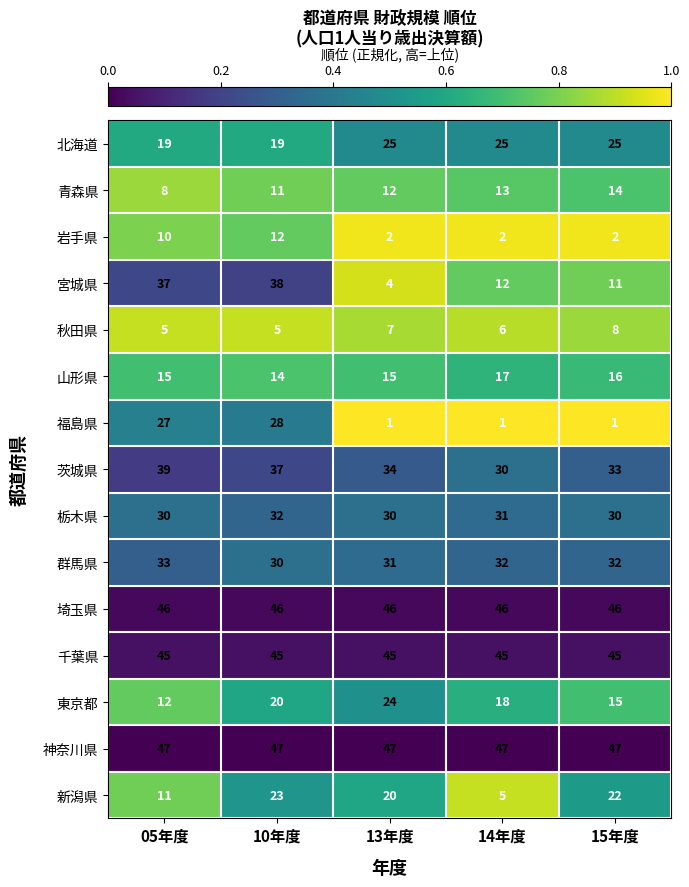

What is the average value of the 神奈川県 series?

47